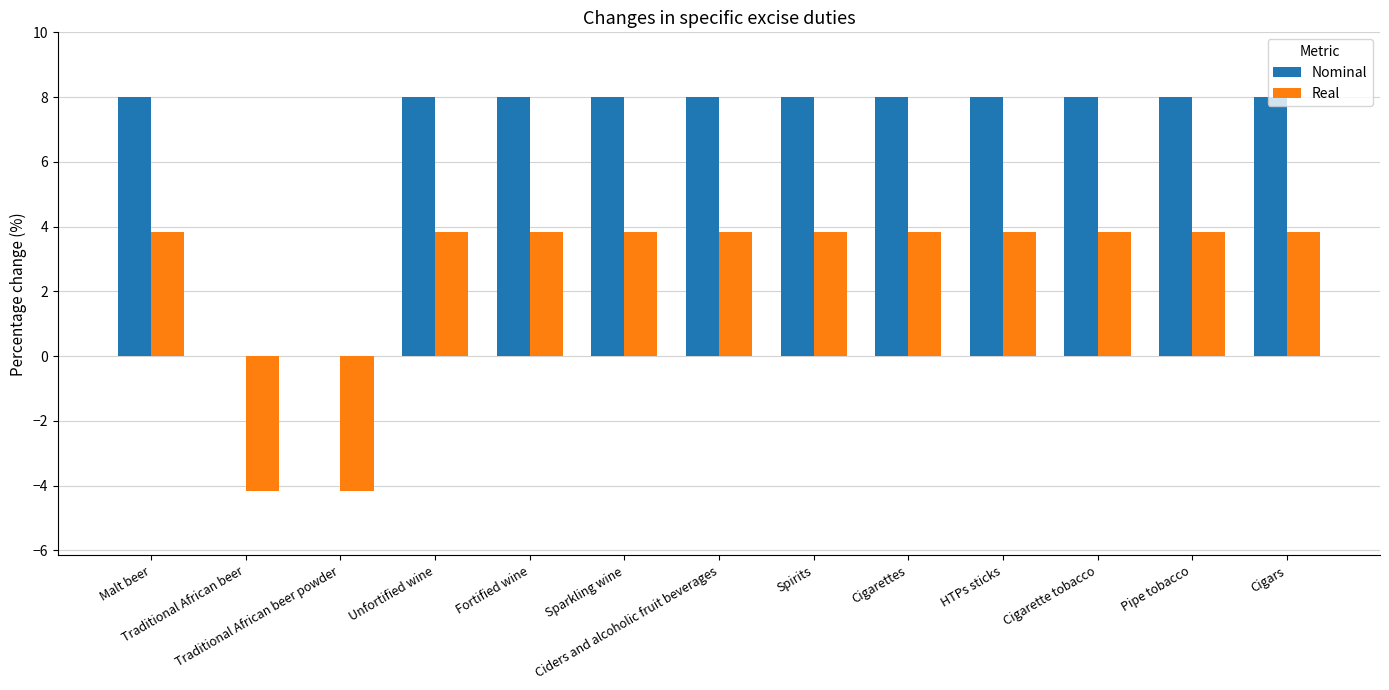

What is the sum of all Nominal values?

88.0